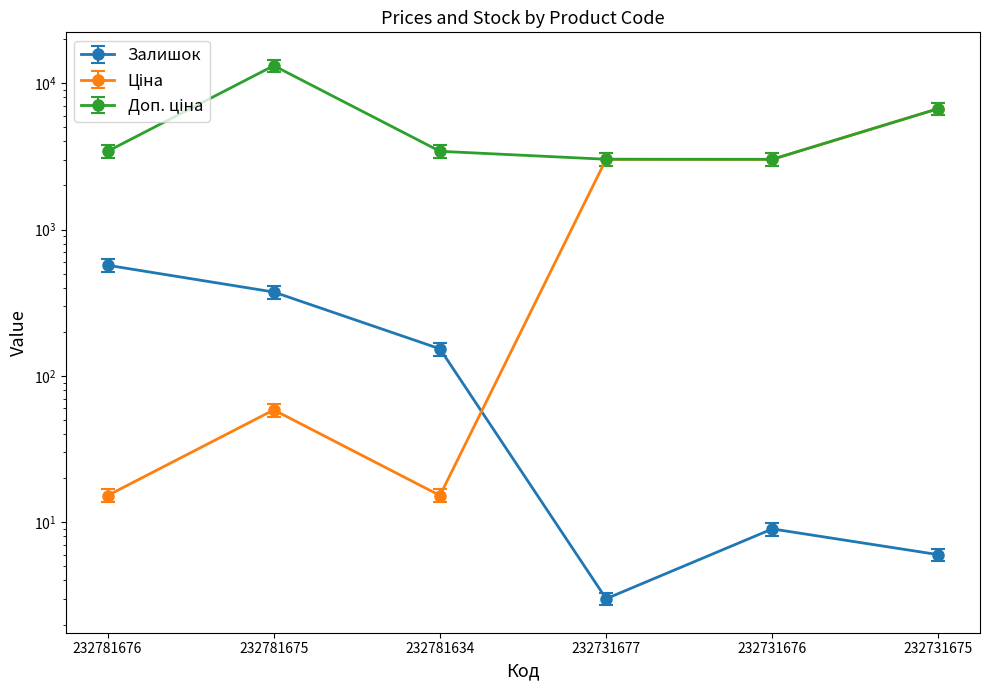

At how many categories does at least one series exceed 5877?

2